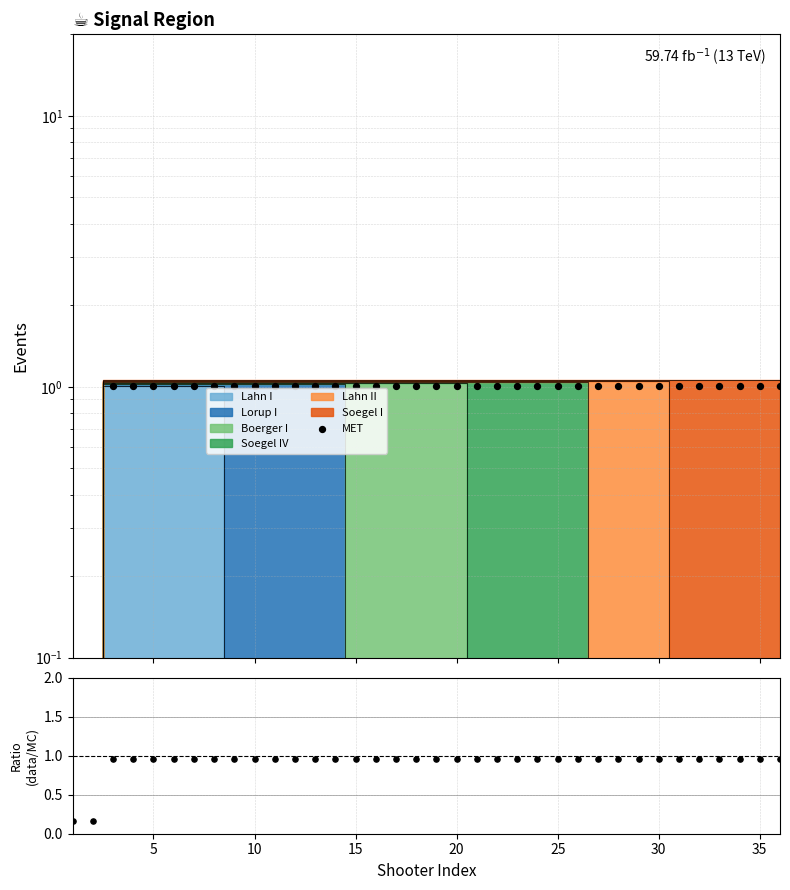

Which series has the largest Y range (max minus min)?

MET